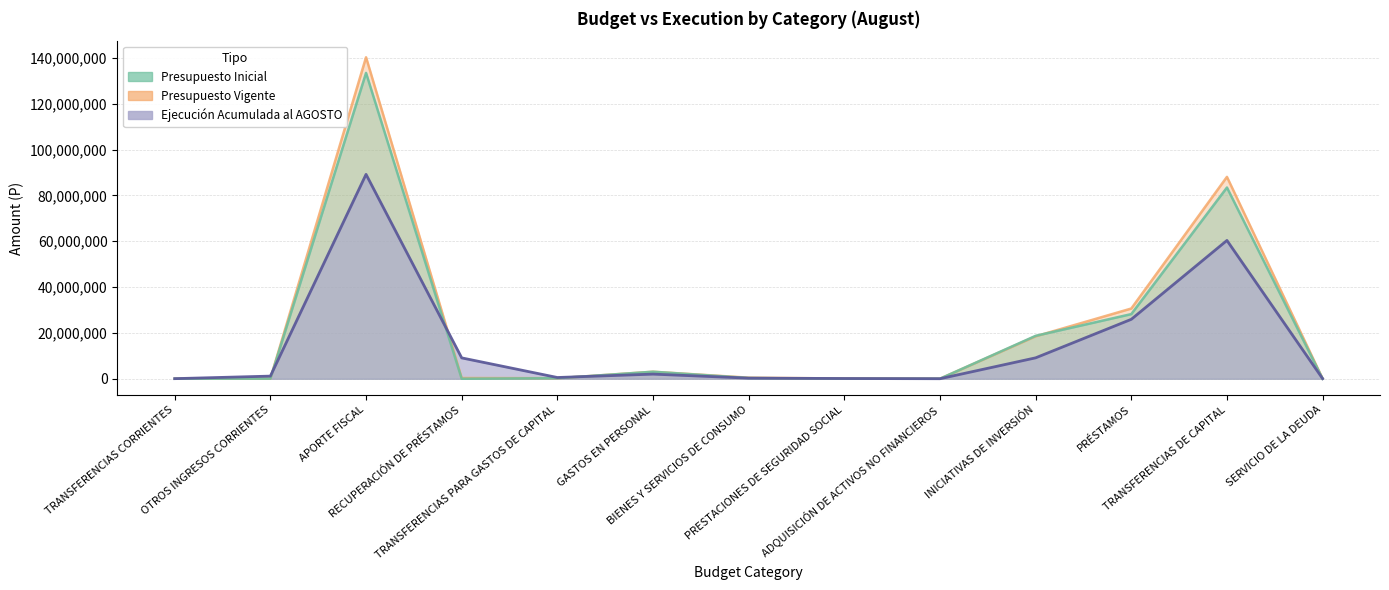

Between ADQUISICIÓN DE ACTIVOS NO FINANCIEROS and INICIATIVAS DE INVERSIÓN, which is larger?

INICIATIVAS DE INVERSIÓN